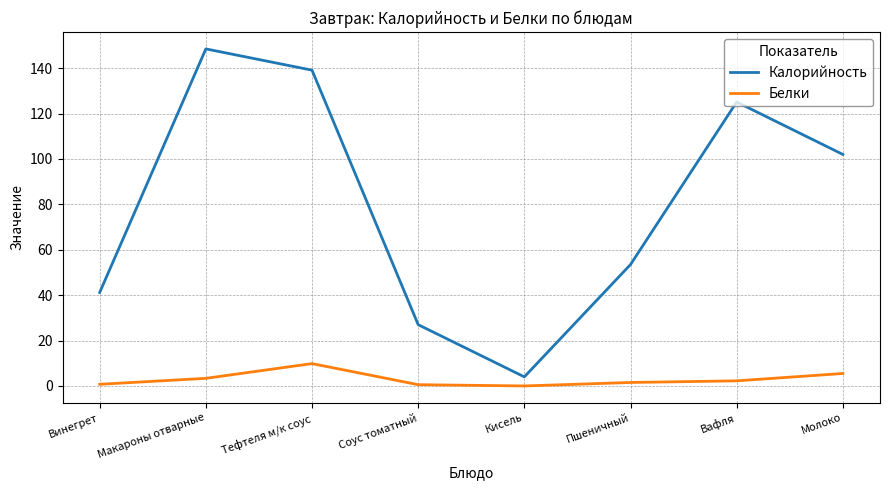

Is it true that Калорийность equals 4.0 at Кисель?

True